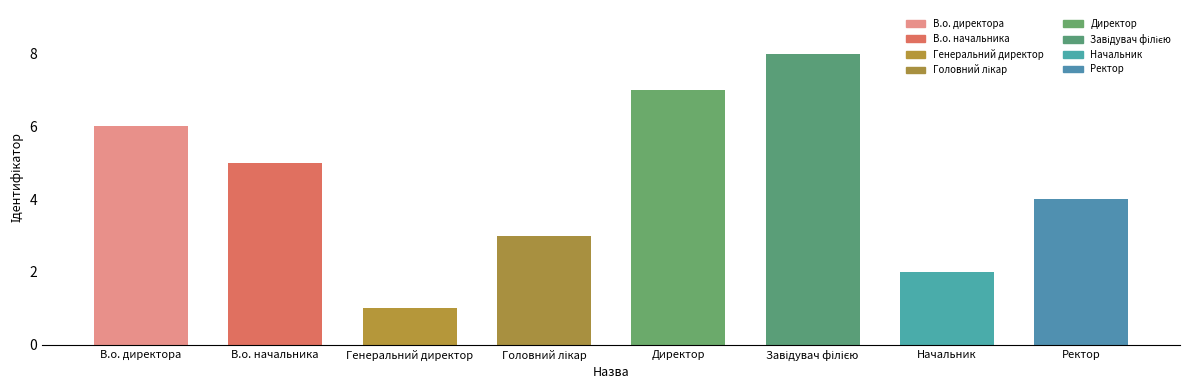

Reading left to right, extract all data points from this chart.

6	5	1	3	7	8	2	4